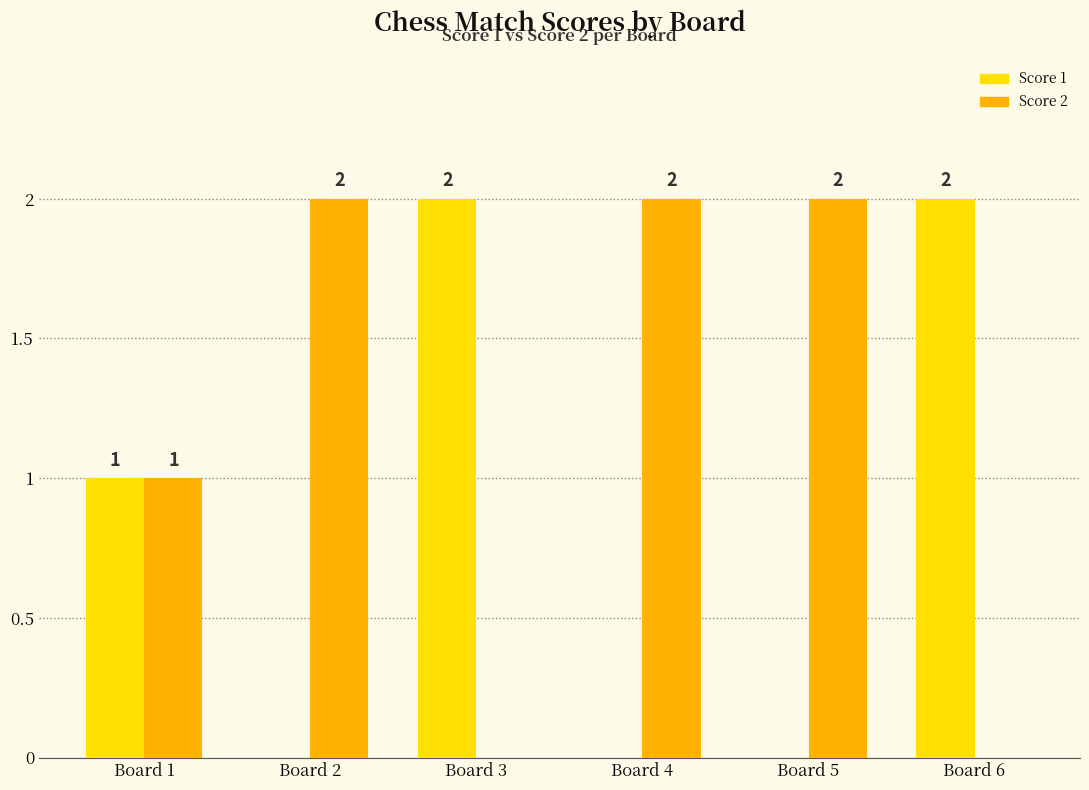

Reading left to right, transcribe all the data shown in this chart.

Score 1: Board 1=1	Board 2=0	Board 3=2	Board 4=0	Board 5=0	Board 6=2
Score 2: Board 1=1	Board 2=2	Board 3=0	Board 4=2	Board 5=2	Board 6=0